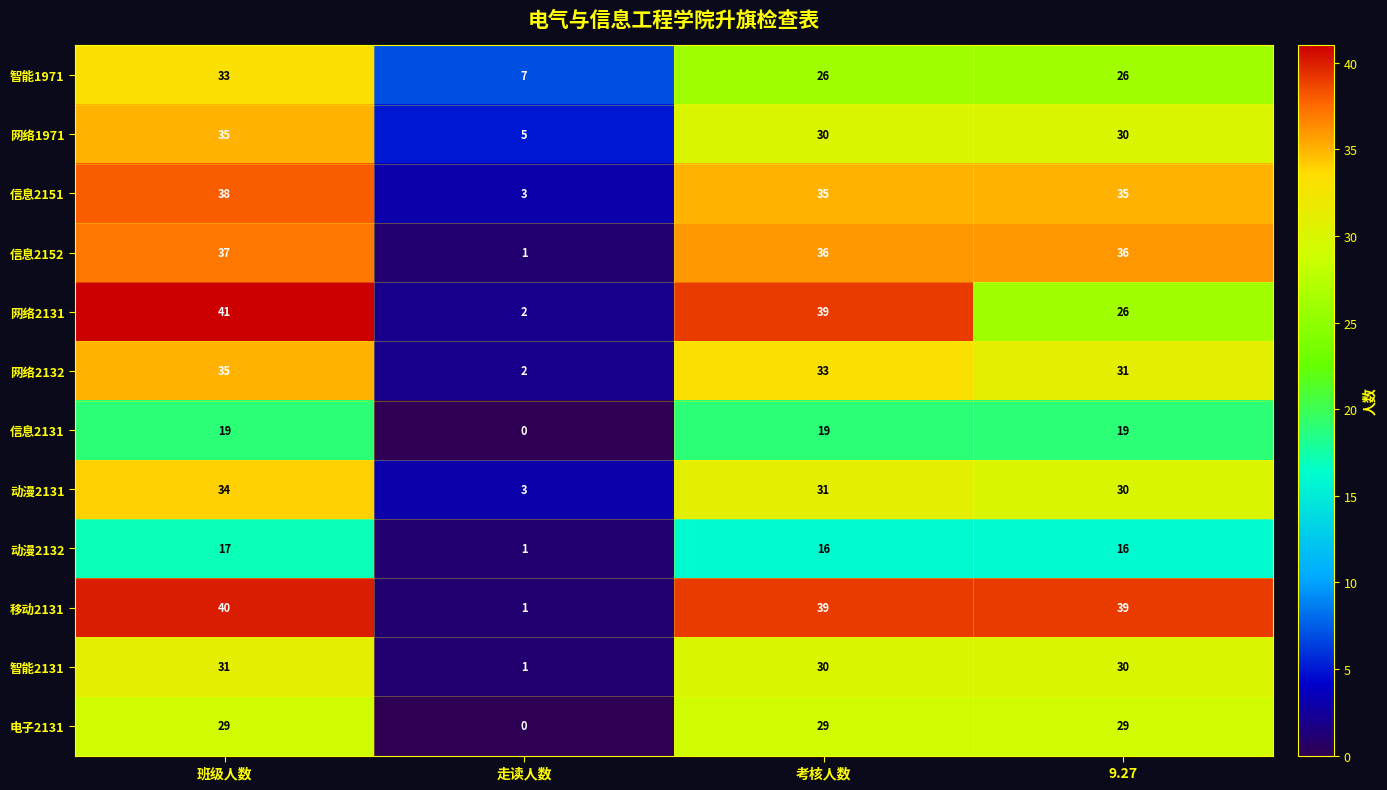

Which series has the largest total across all categories?

移动2131